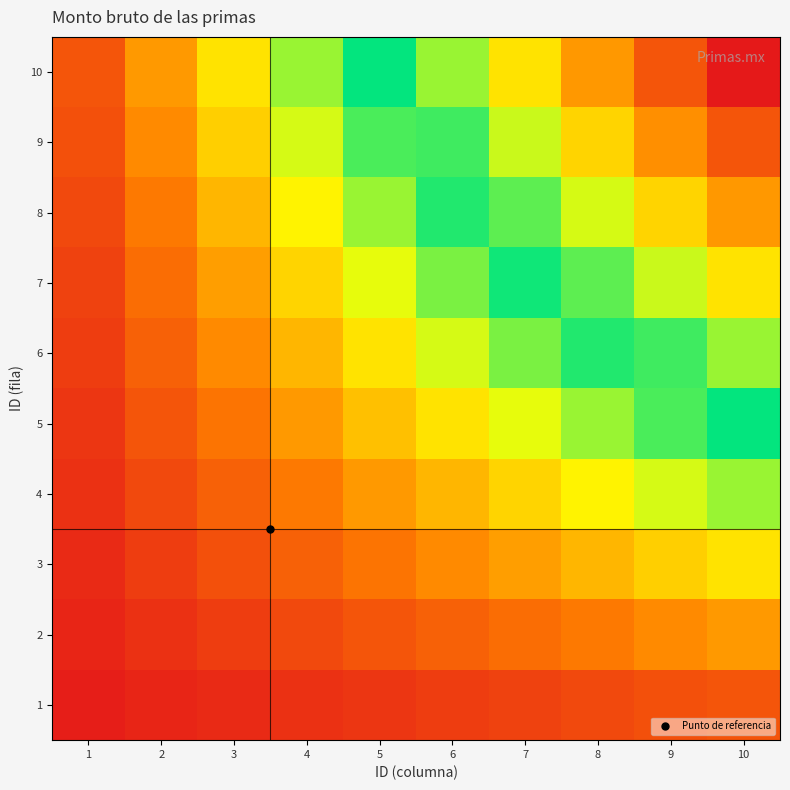

At how many categories does at least one series exceed 0?

10